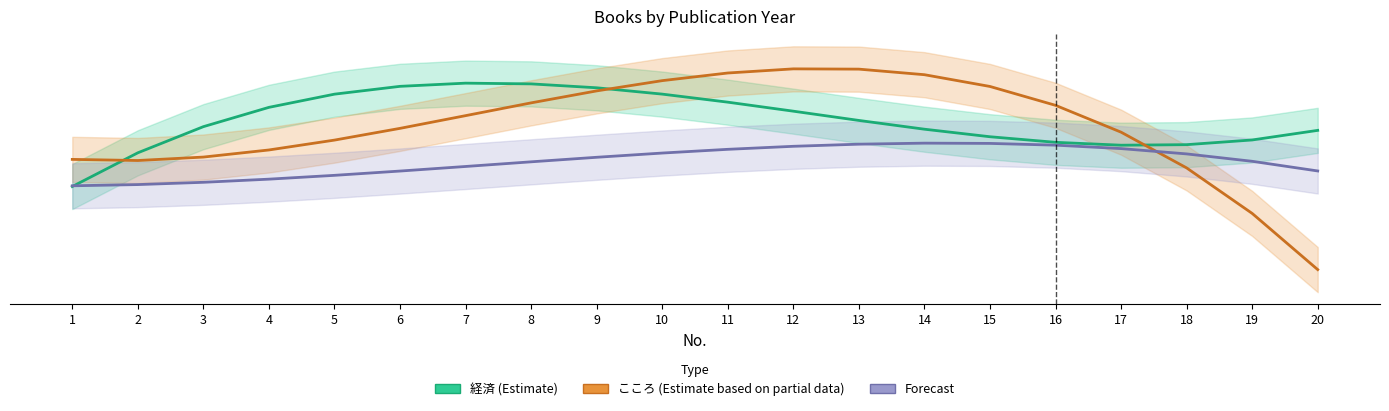

What is the spread (max minus min) of values at 11?

1.4